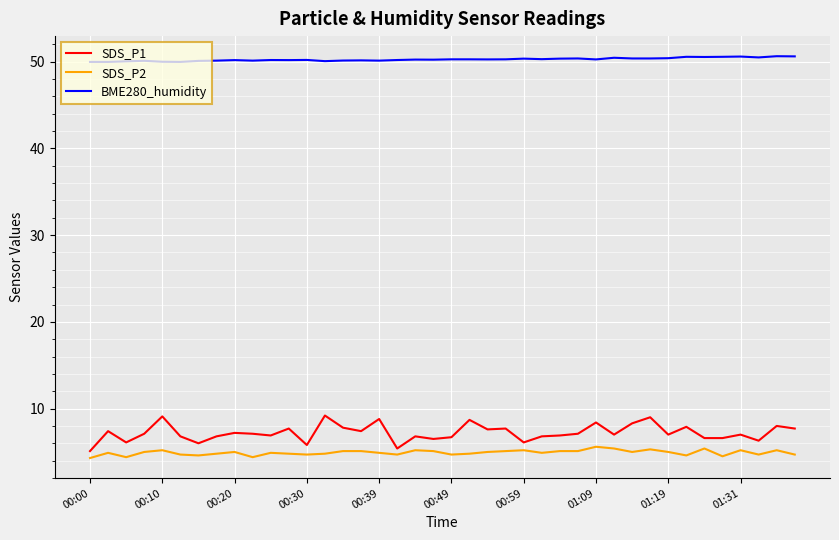

List the series in order of their peak value, lowest first.

SDS_P2, SDS_P1, BME280_humidity